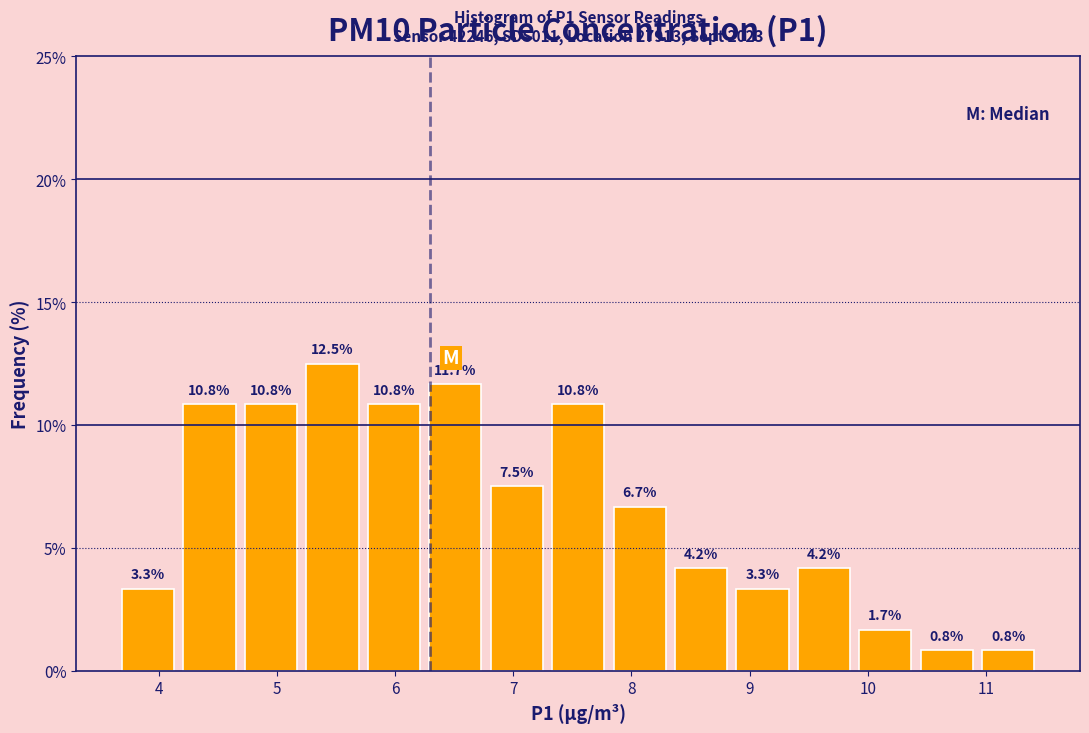

Which range on the x-axis has the tallest bar?

5.21 to 5.73